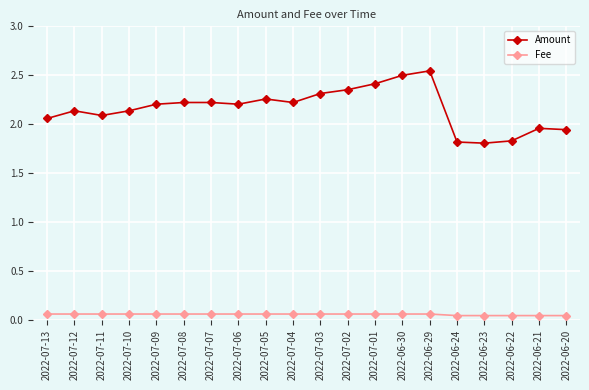

What is the total value across all series at 2022-06-29?

2.6